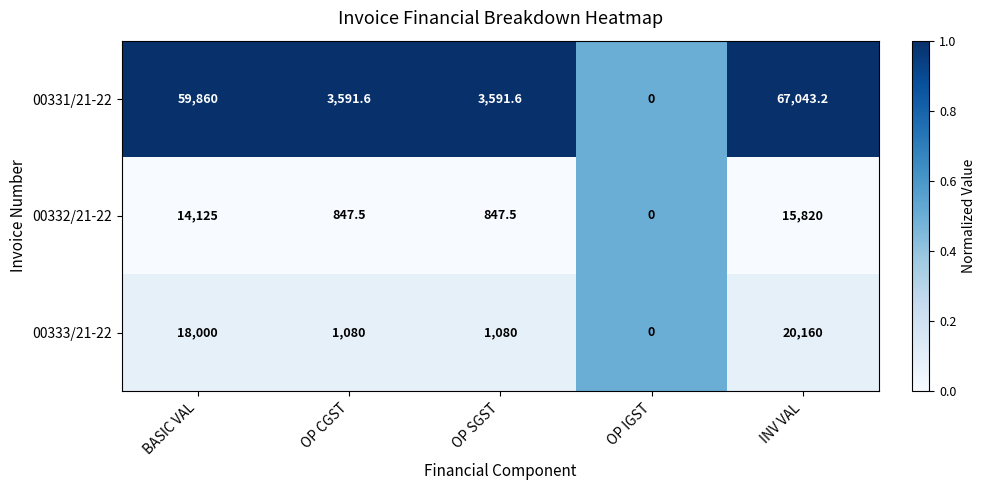

Between OP SGST and INV VAL, which series saw the biggest shift?

00331/21-22